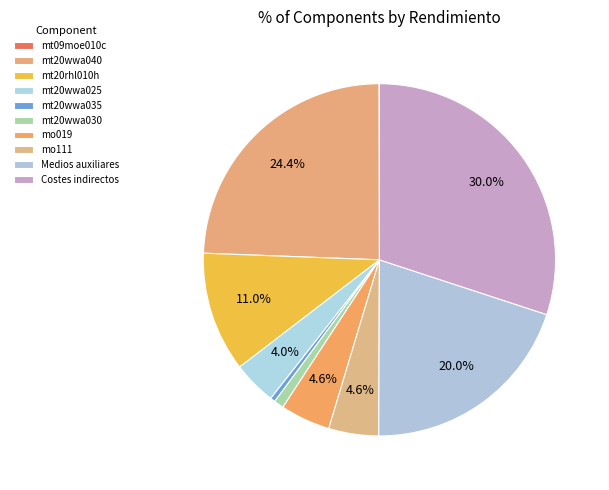

Is it true that mt20wwa030 is 1% of the pie?

True